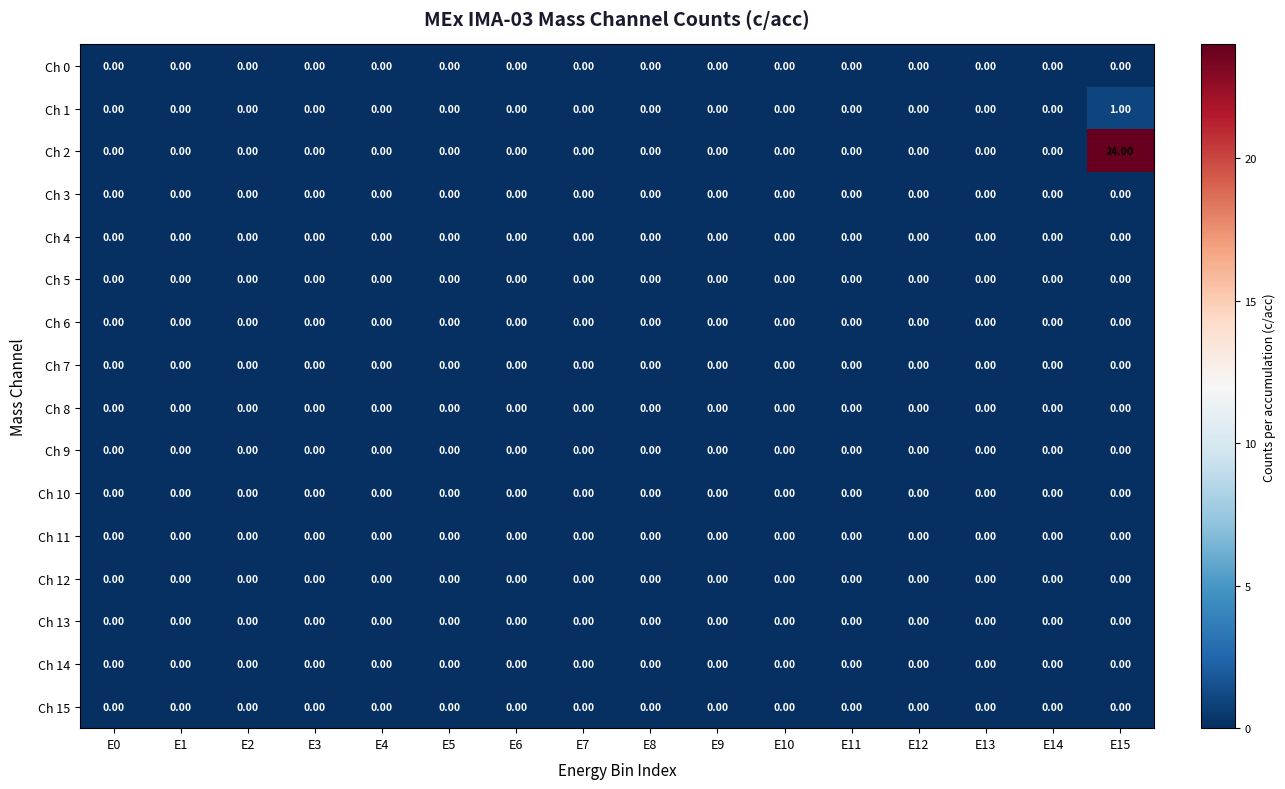

Which series has the largest total across all categories?

Ch 2